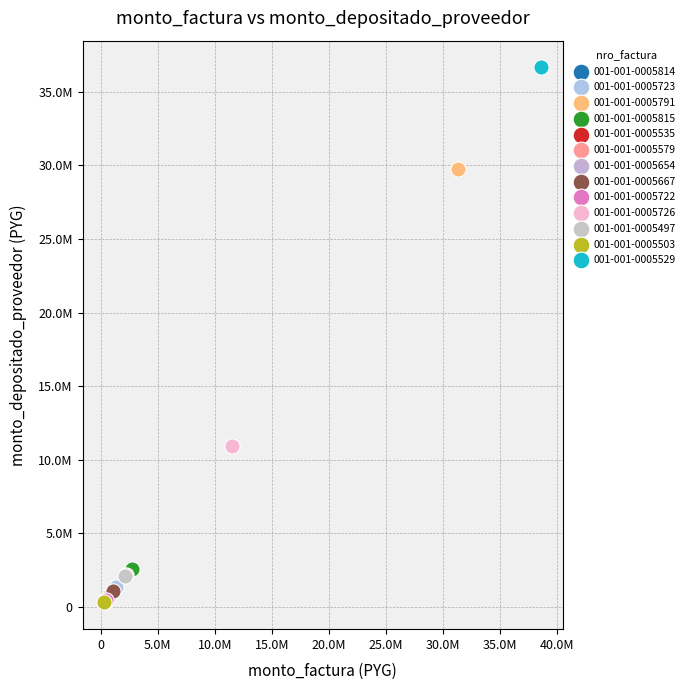

What are all the series names shown in the legend?

001-001-0005814, 001-001-0005723, 001-001-0005791, 001-001-0005815, 001-001-0005535, 001-001-0005579, 001-001-0005654, 001-001-0005667, 001-001-0005722, 001-001-0005726, 001-001-0005497, 001-001-0005503, 001-001-0005529